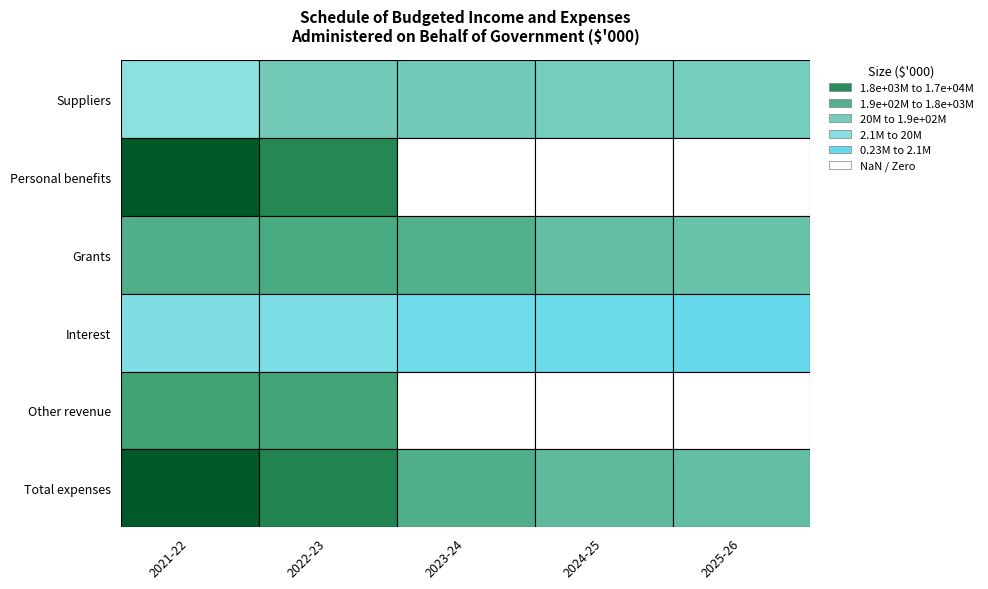

What is the difference between the highest and lowest values at 0?

17042557